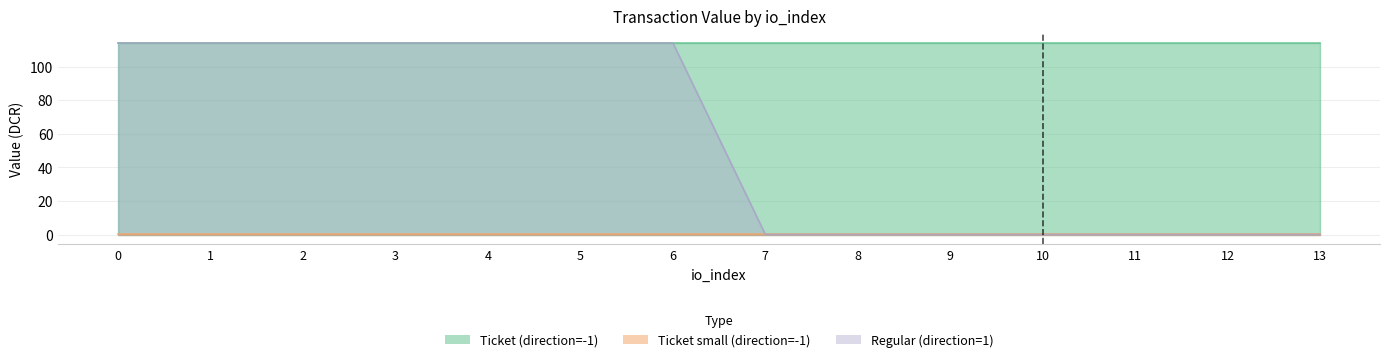

Rank the series by their average value, from lowest to highest.

Ticket small (direction=-1), Regular (direction=1), Ticket (direction=-1)